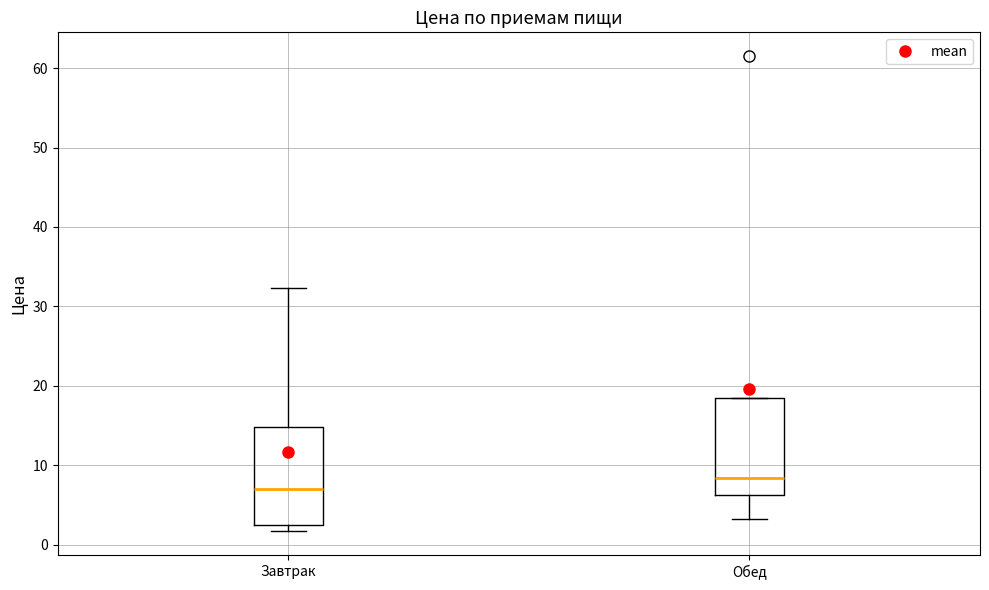

Reading left to right, read every box against the y-axis: the position of its median line, the range the box covers, and the ends of its whiskers. The values are not printed on the chart, so give them approximately, as read against the axis.

Завтрак: median 7, box 2 to 15, whiskers 2 (just below the box's lower edge) to 32
Обед: median 8, box 6 to 19, whiskers 3 to 19